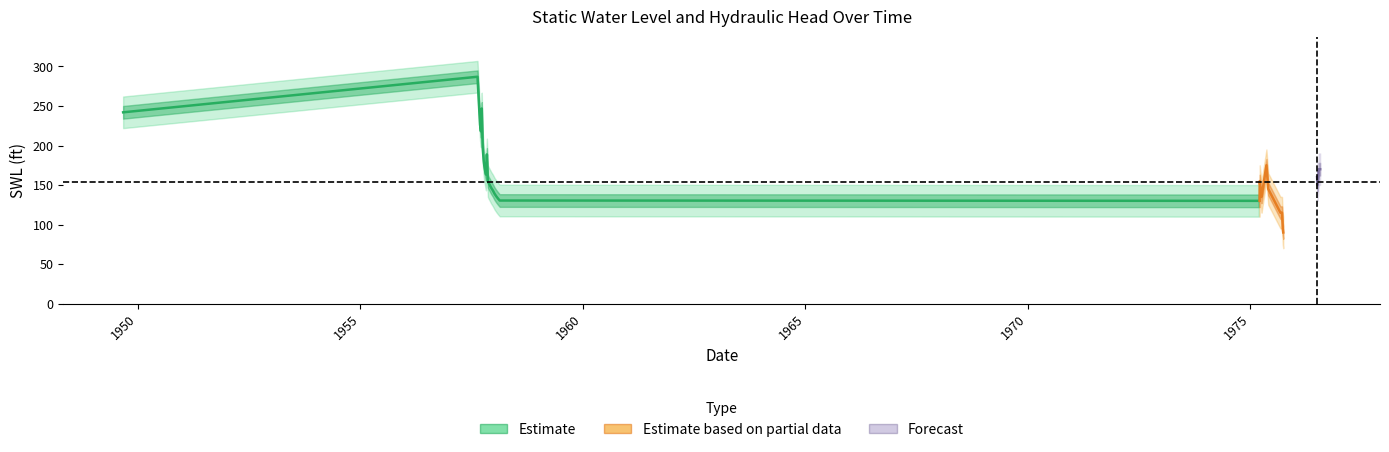

What is the label of the 7th point from the left?

1975